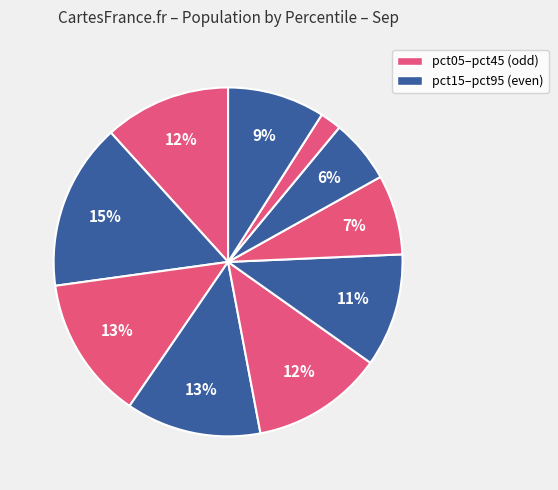

To the nearest percent, what is the average slice percentage?

10%